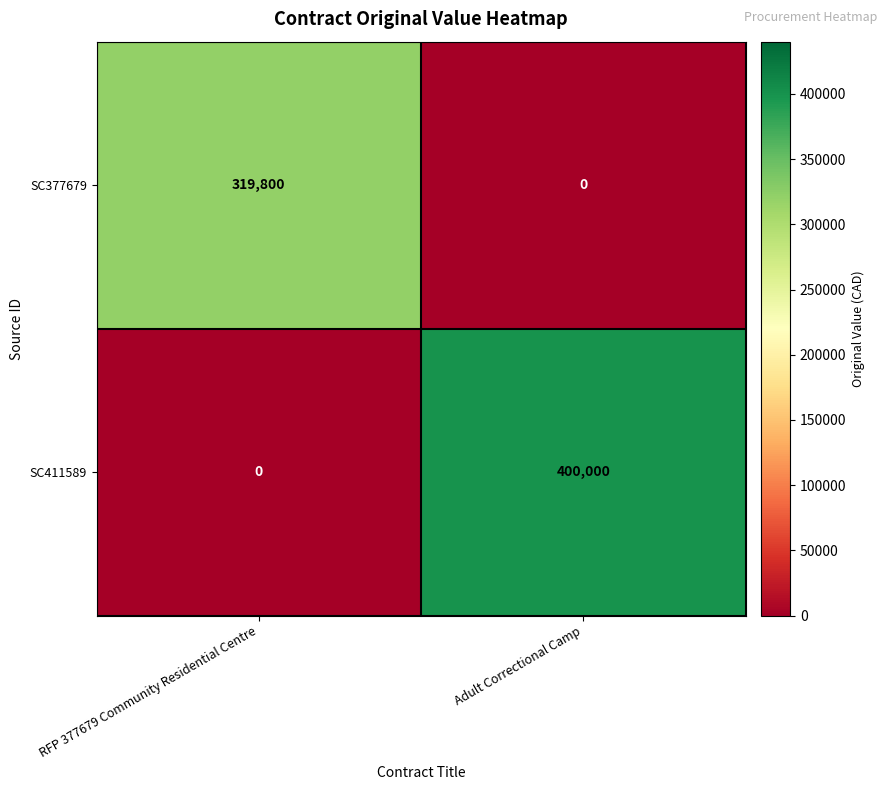

What is the difference between the highest and lowest values at Adult Correctional Camp?

400000